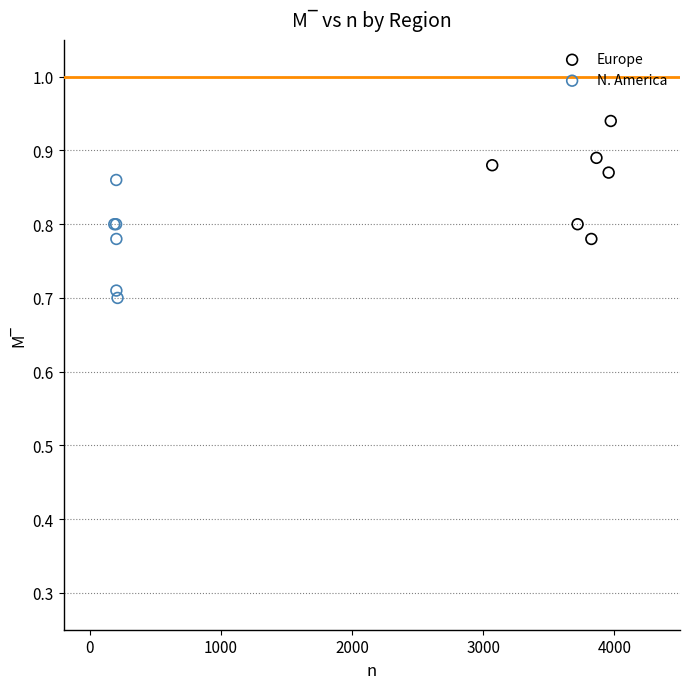

What are all the series names shown in the legend?

Europe, N. America